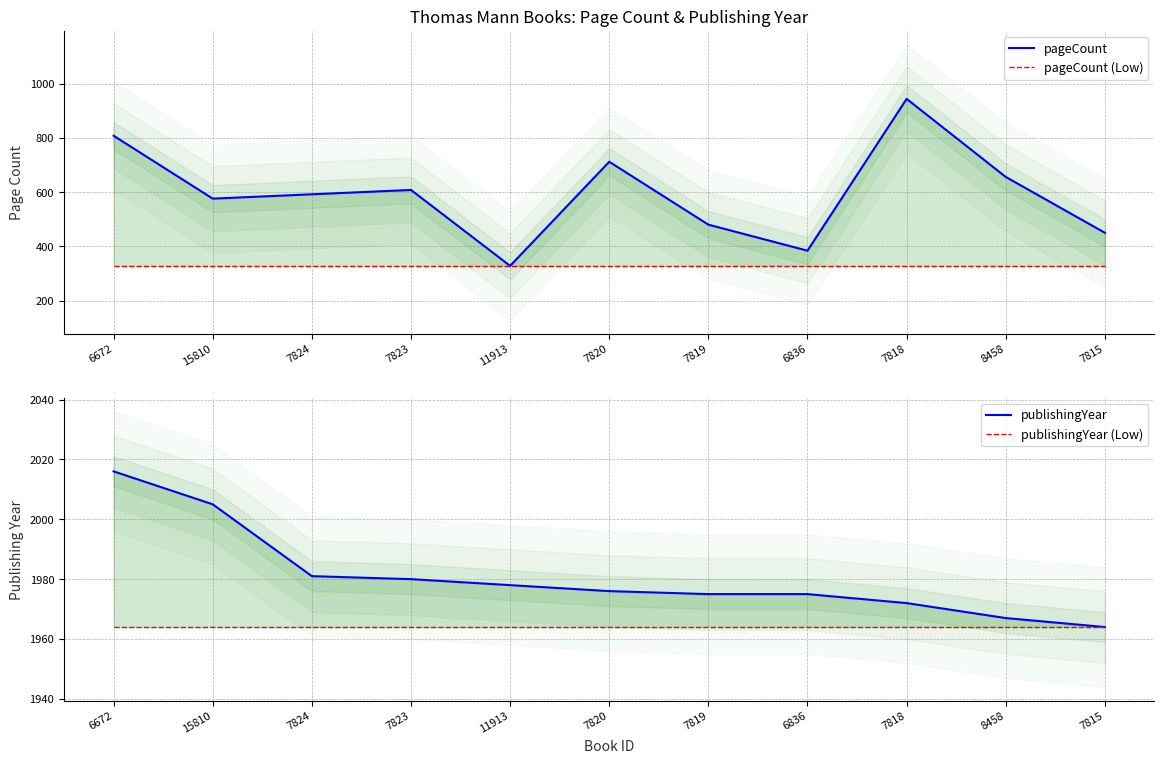

Which series has the largest total across all categories?

publishingYear